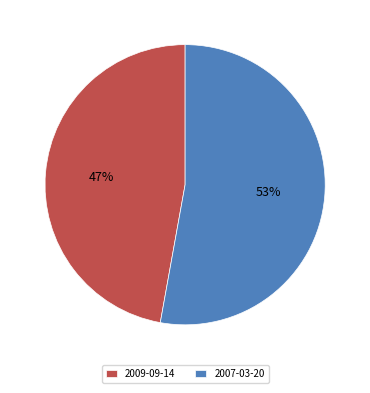

Do 2007-03-20 and 2009-09-14 together represent more than half of the pie?

Yes